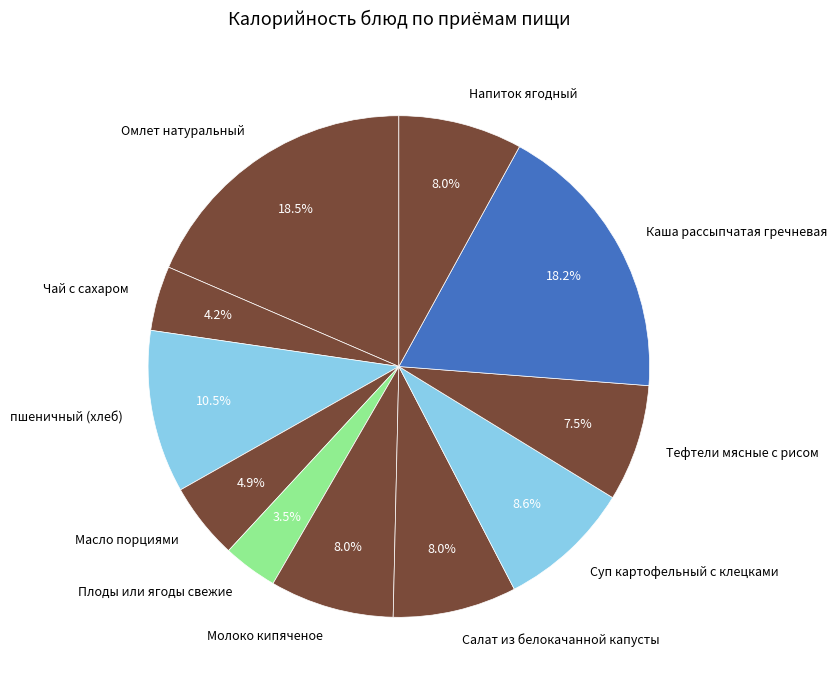

Does any single category account for the majority?

No